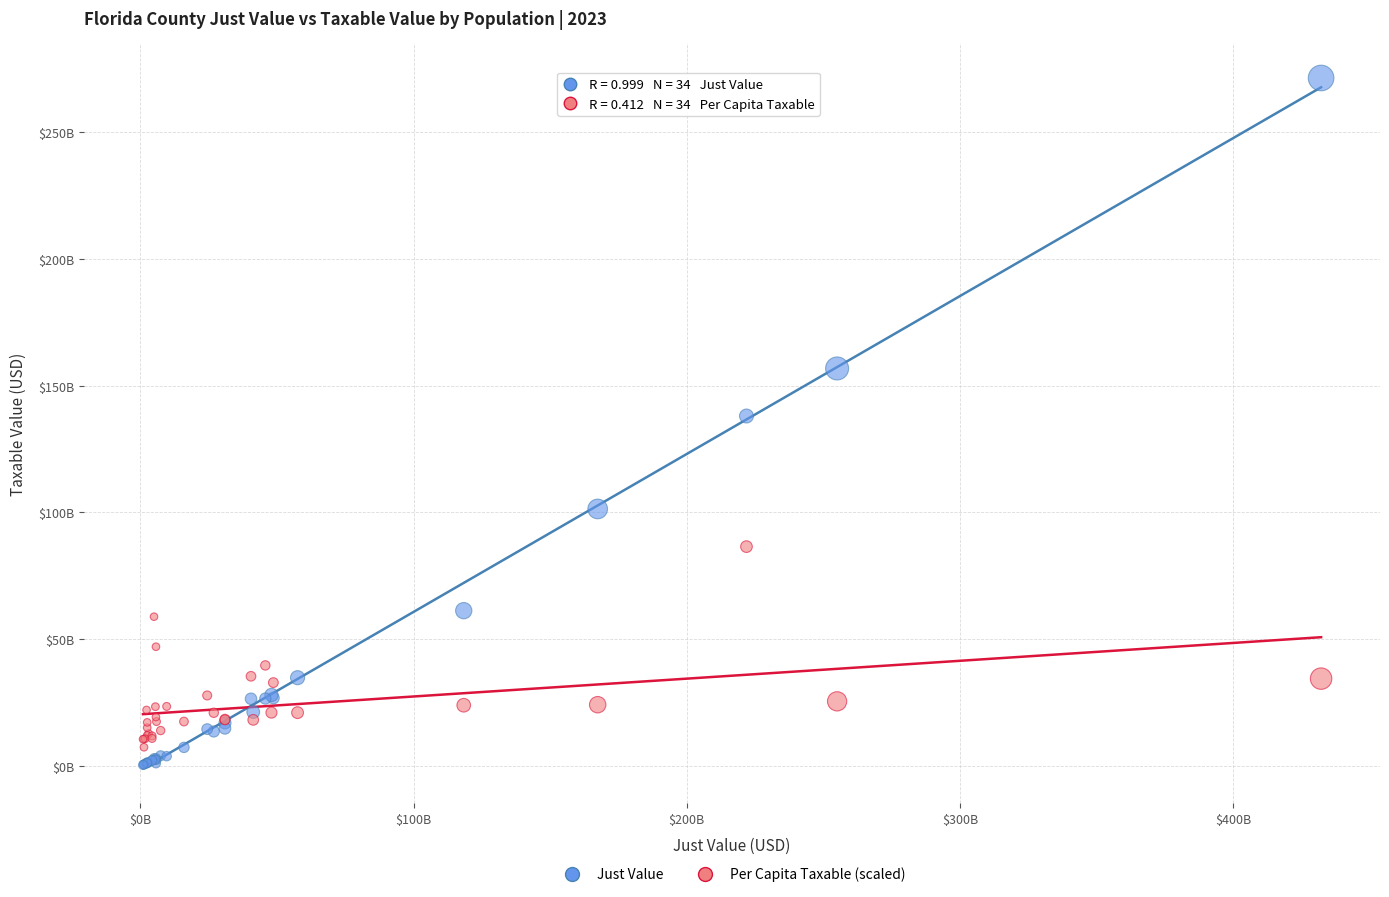

What are all the series names shown in the legend?

Just Value, Per Capita Taxable (scaled)